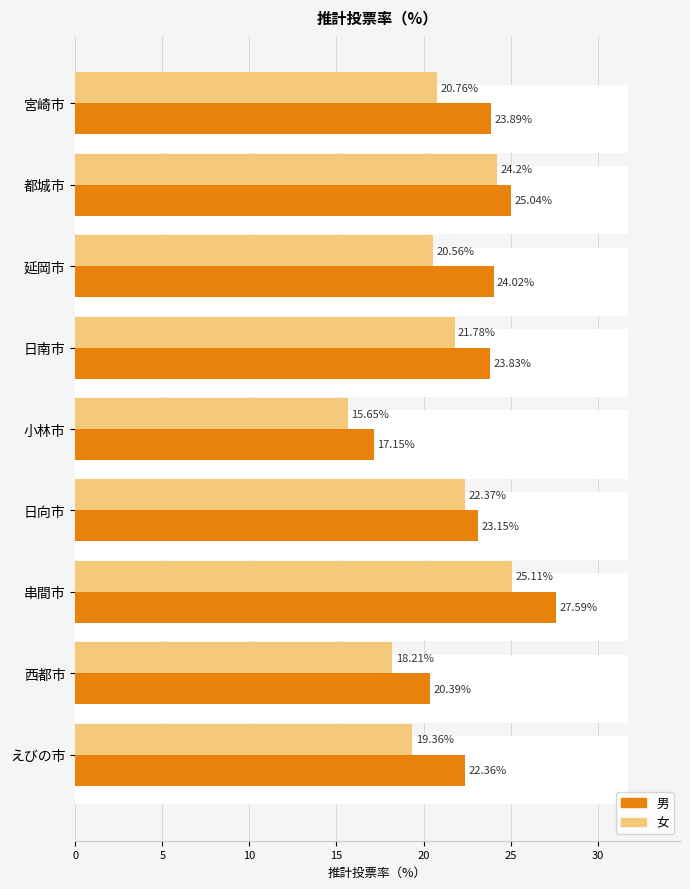

How many data points does each series have?

9